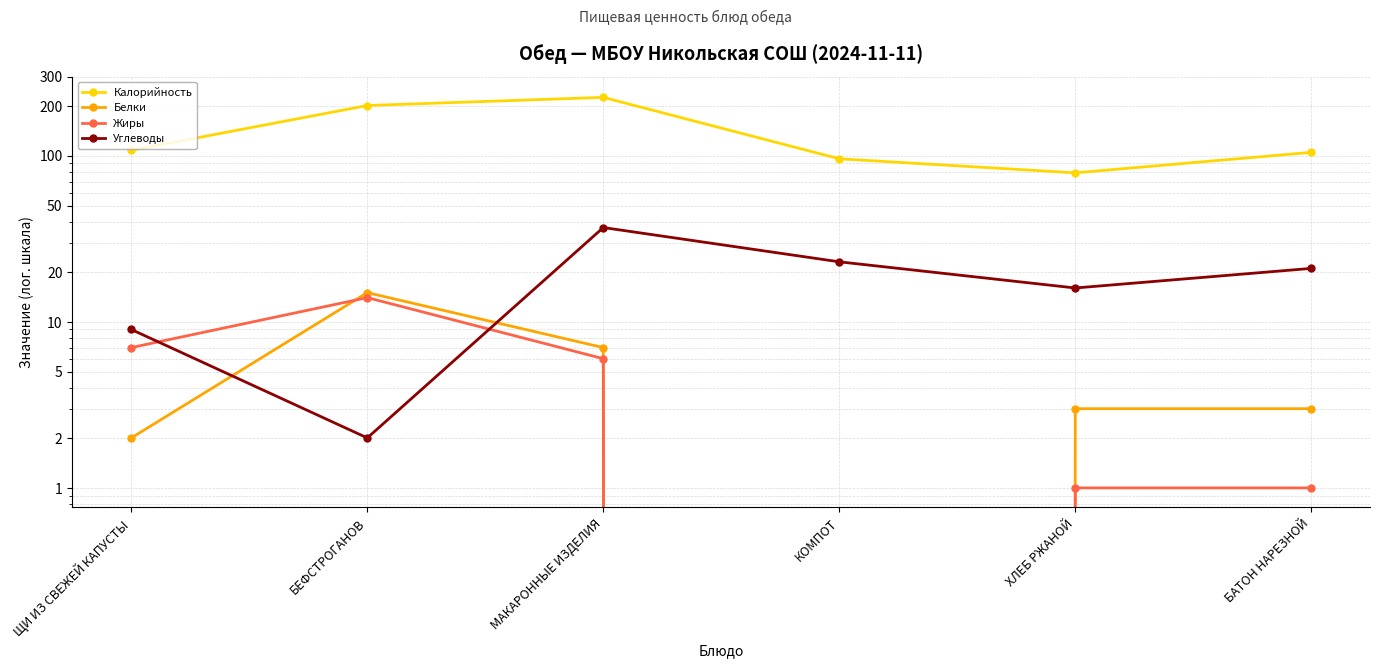

Which series has the widest spread of values?

Калорийность